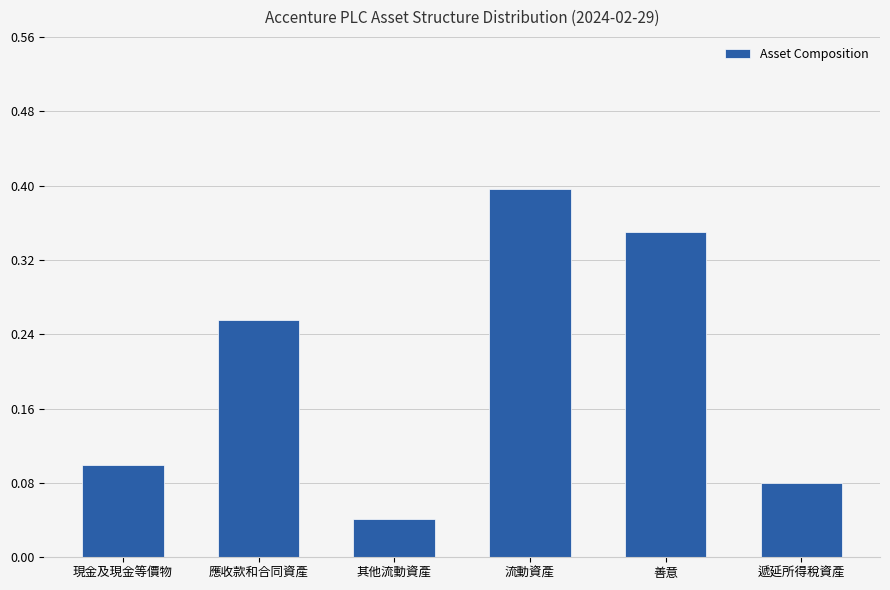

What is the label of the 1st bar from the left?

現金及現金等價物